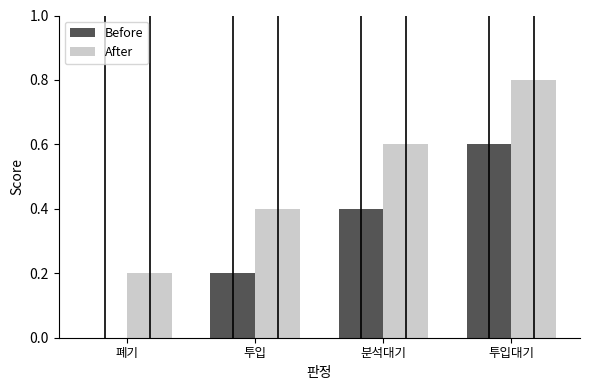

The value of After at 투입대기 is 0.8. True or false?

True